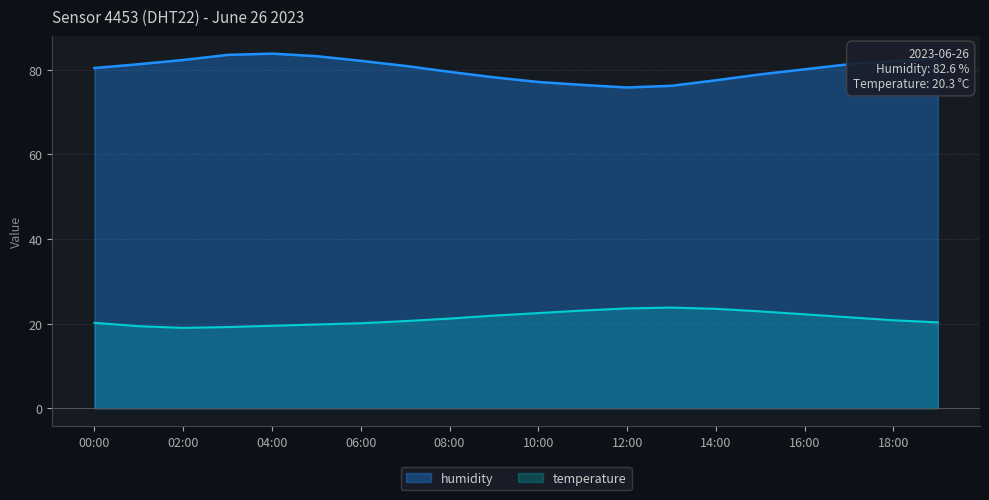

What are all the series names shown in the legend?

humidity, temperature